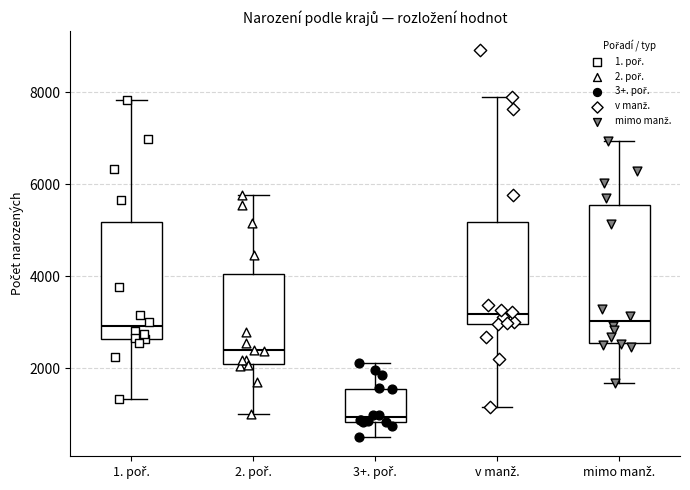

Comparing the boxes themselves (not the whiskers), which one is the tallest?

mimo manž.